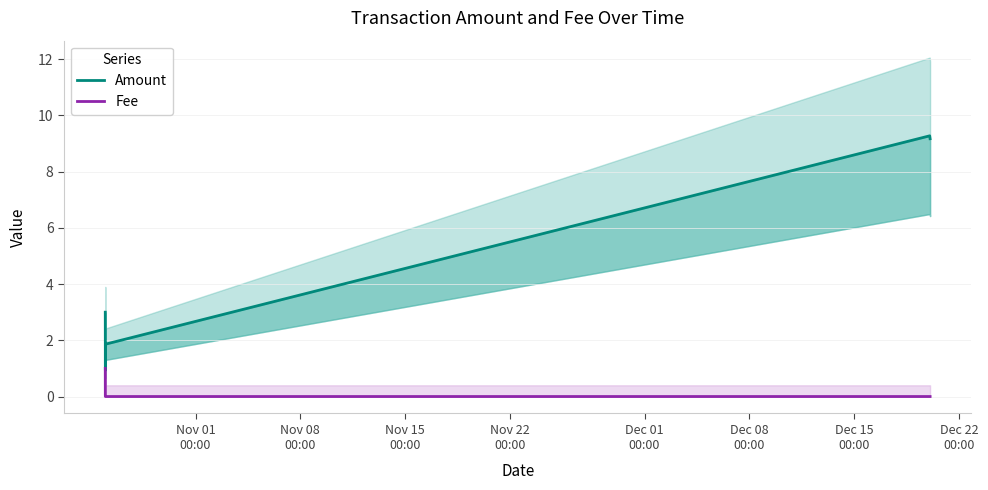

At which label does Fee reach its minimum?

Nov 08
00:00